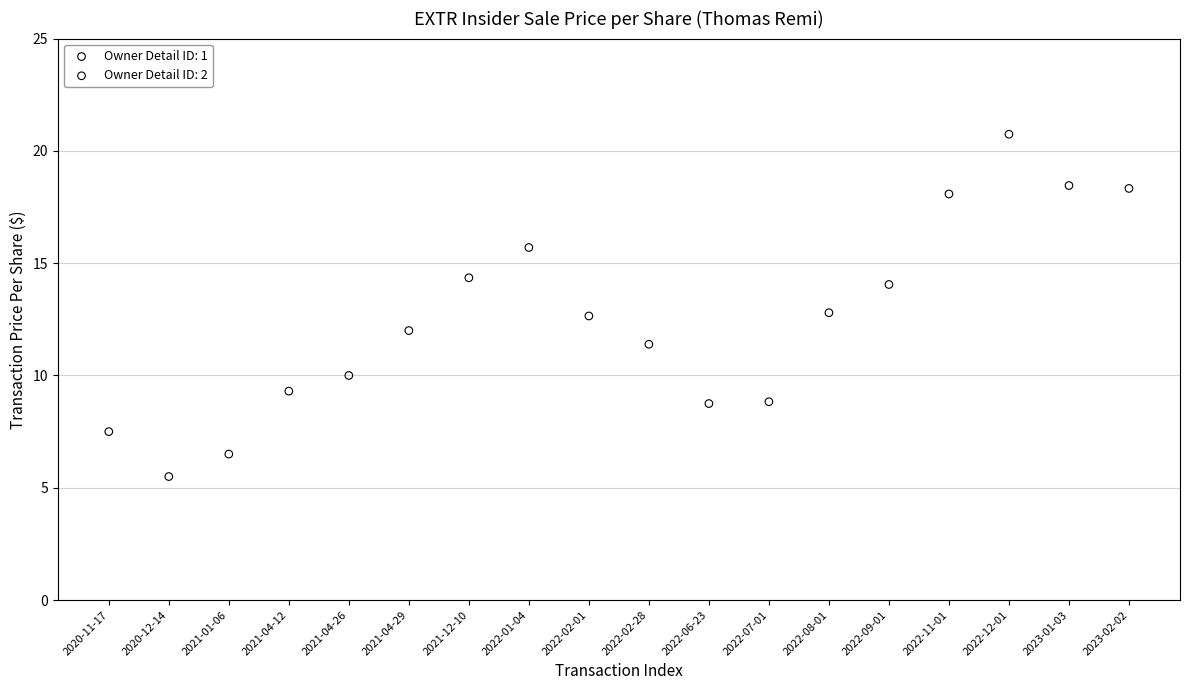

Which series has the widest spread of Y values?

Owner Detail ID: 2